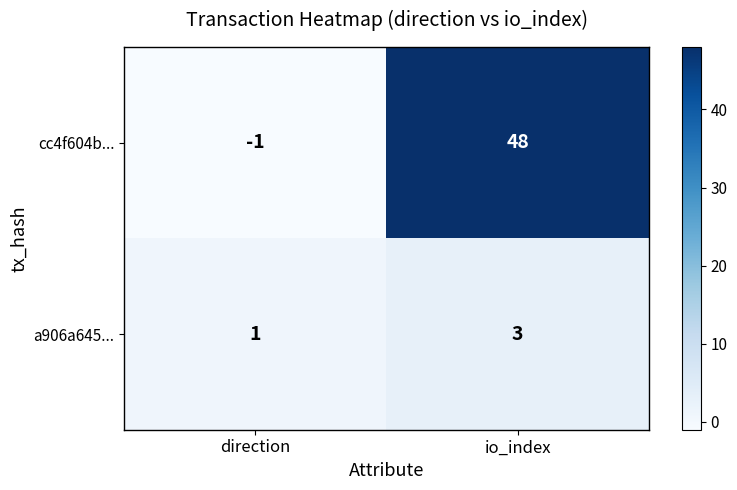

The a906a645... series shows 3 at io_index. True or false?

True